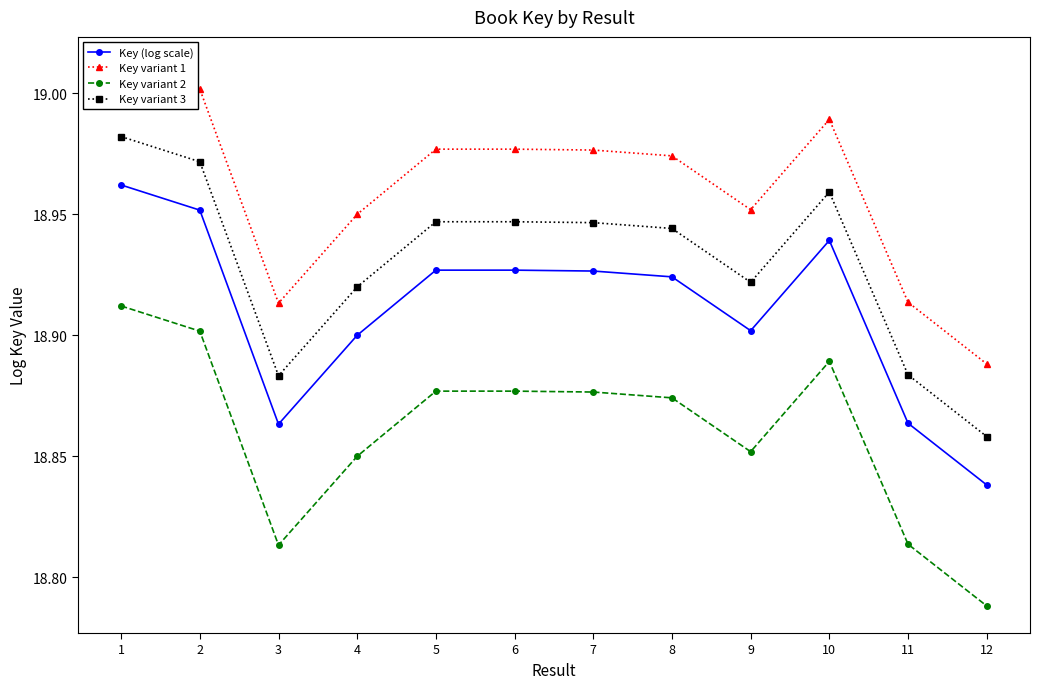

Which category has the highest value in the Key (log scale) series?

1